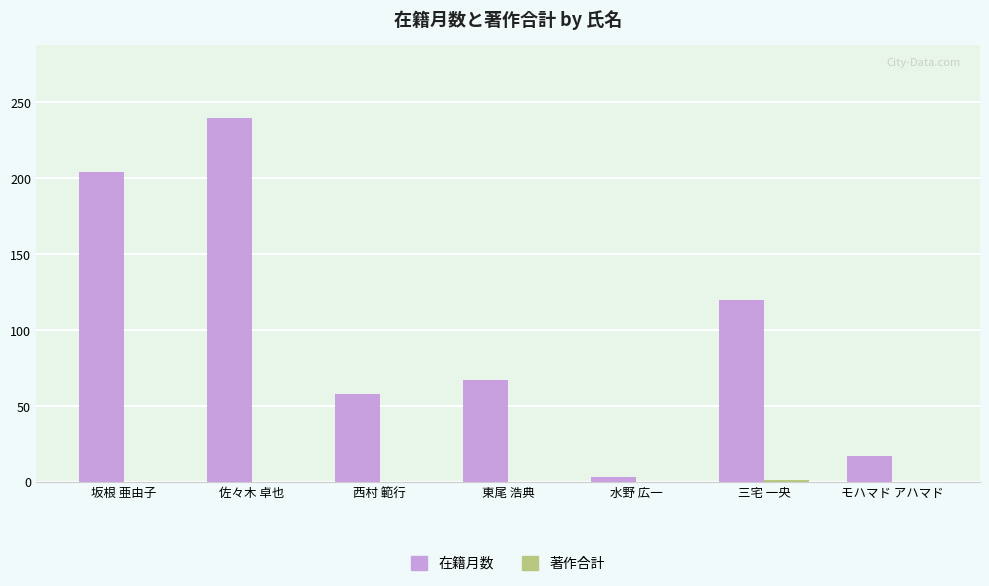

Is it true that 在籍月数 equals 368 at 佐々木 卓也?

False